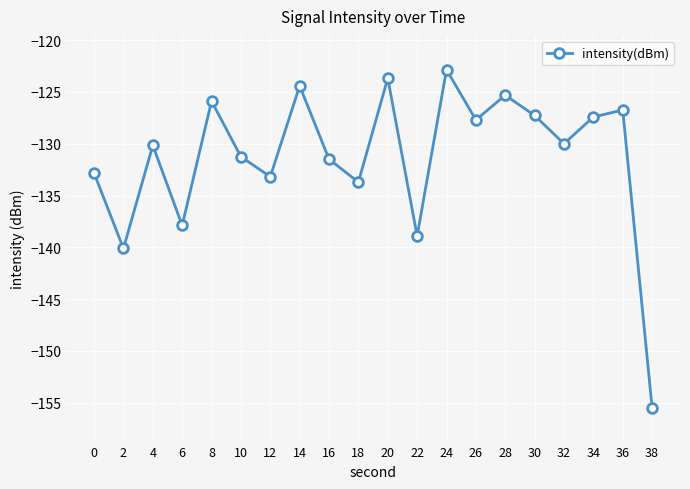

What is the change in value from 18 to 24?

+10.9